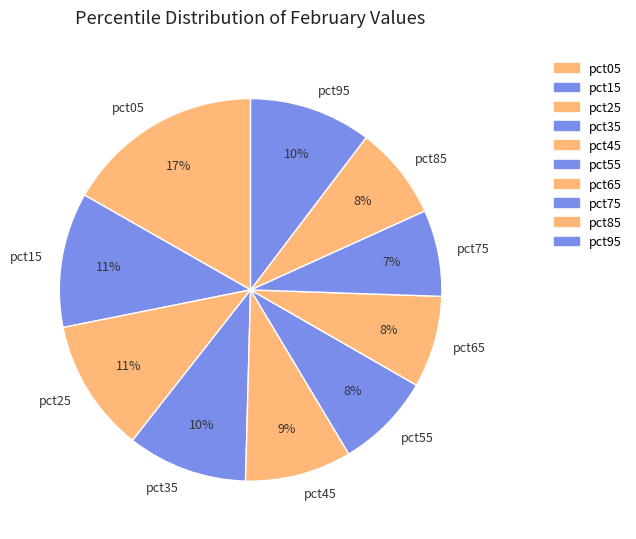

To the nearest percent, what is the average slice percentage?

10%